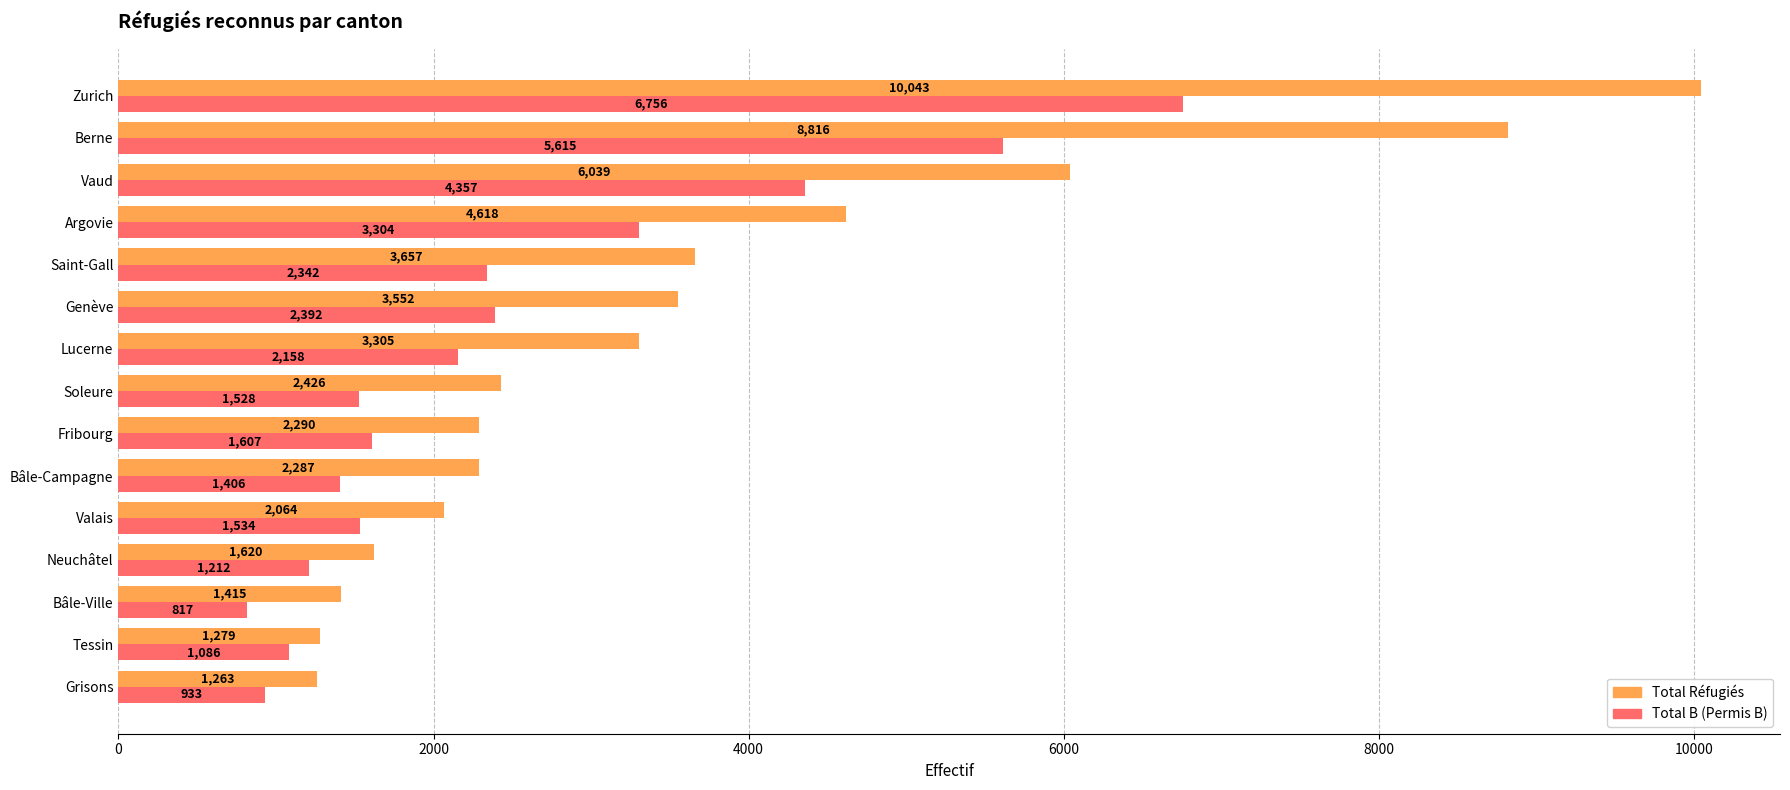

What is the total value across all series at Bâle-Campagne?

3693